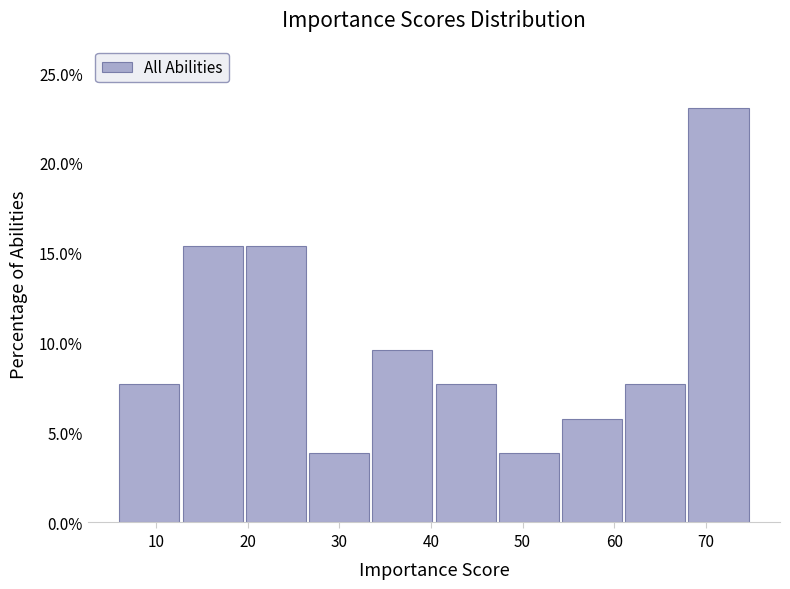

Reading left to right, transcribe this chart: for each bar, give the range it covers on the x-axis and its height. Neither the bar edges nor the heights are printed on the chart, so give them approximately, as read against the axes.

6.0 to 12.9: 7.5
12.9 to 19.8: 15.5
19.8 to 26.7: 15.5
26.7 to 33.6: 4.0
33.6 to 40.5: 9.5
40.5 to 47.4: 7.5
47.4 to 54.3: 4.0
54.3 to 61.2: 6.0
61.2 to 68.1: 7.5
68.1 to 75.0: 23.0